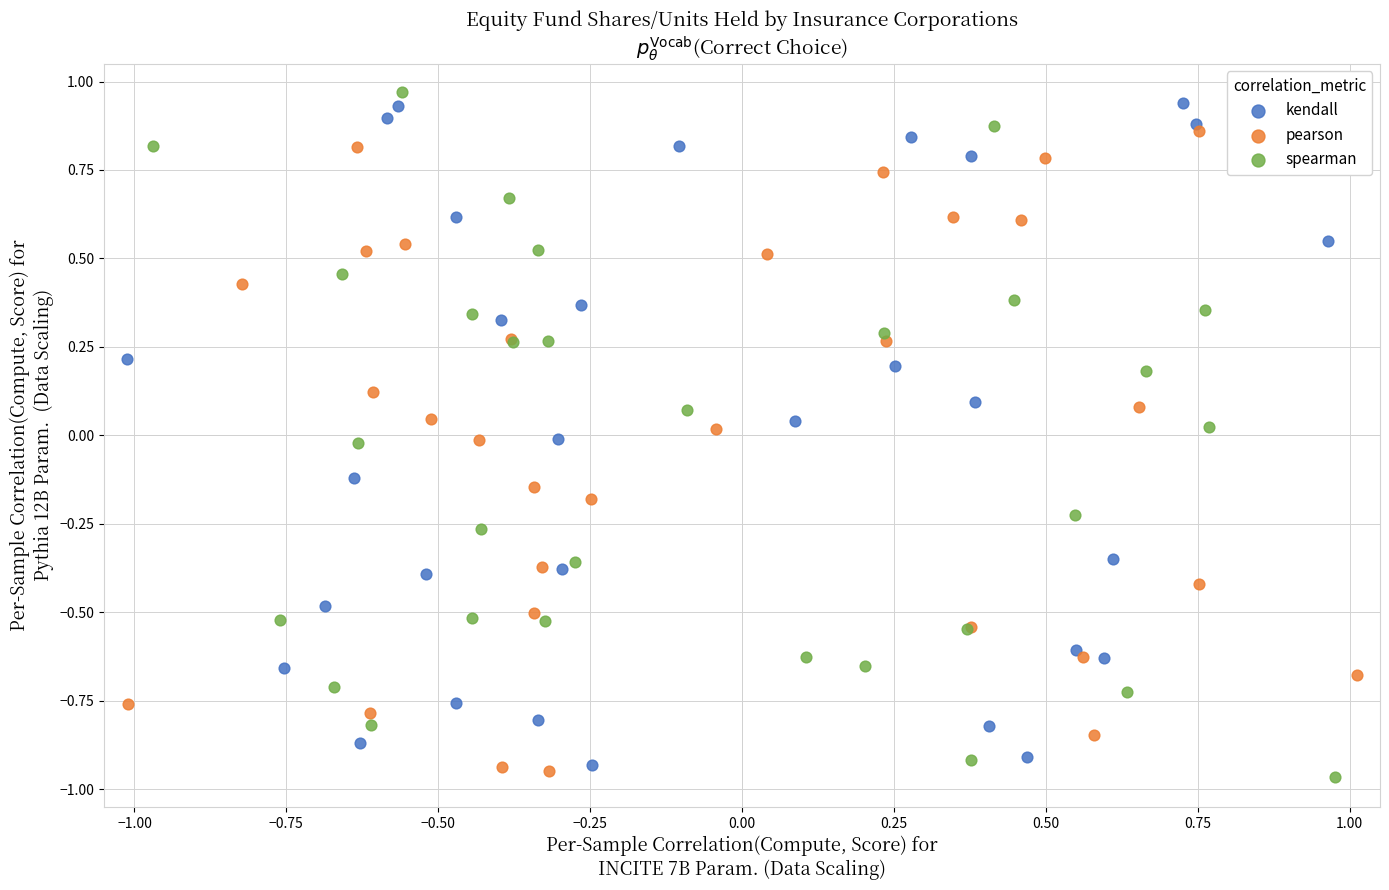

Which series reaches the minimum Y coordinate?

spearman